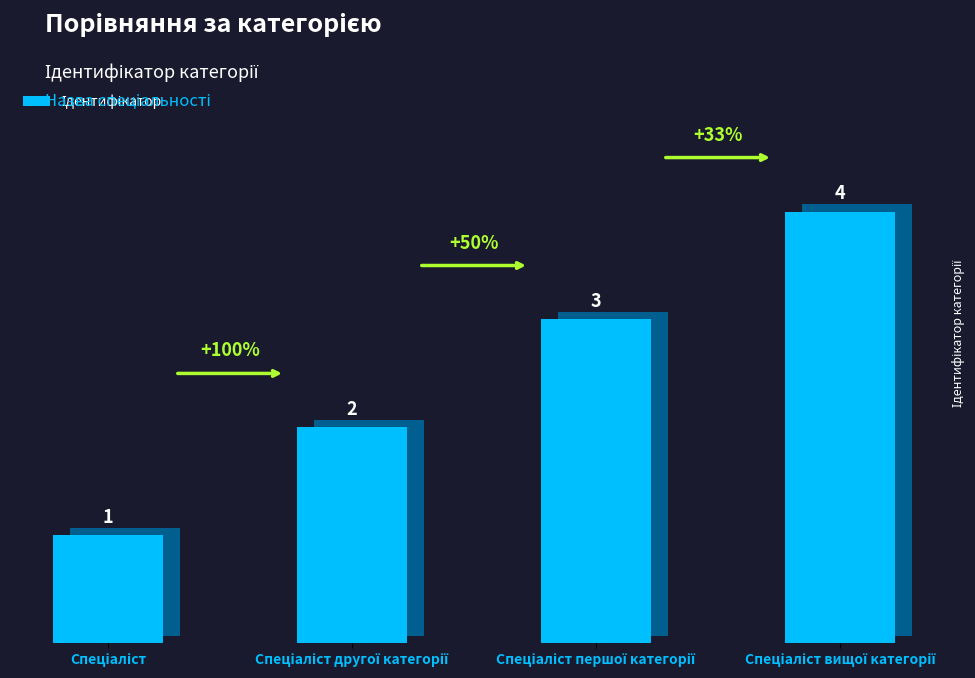

What is the value of the 4th bar from the left?

4